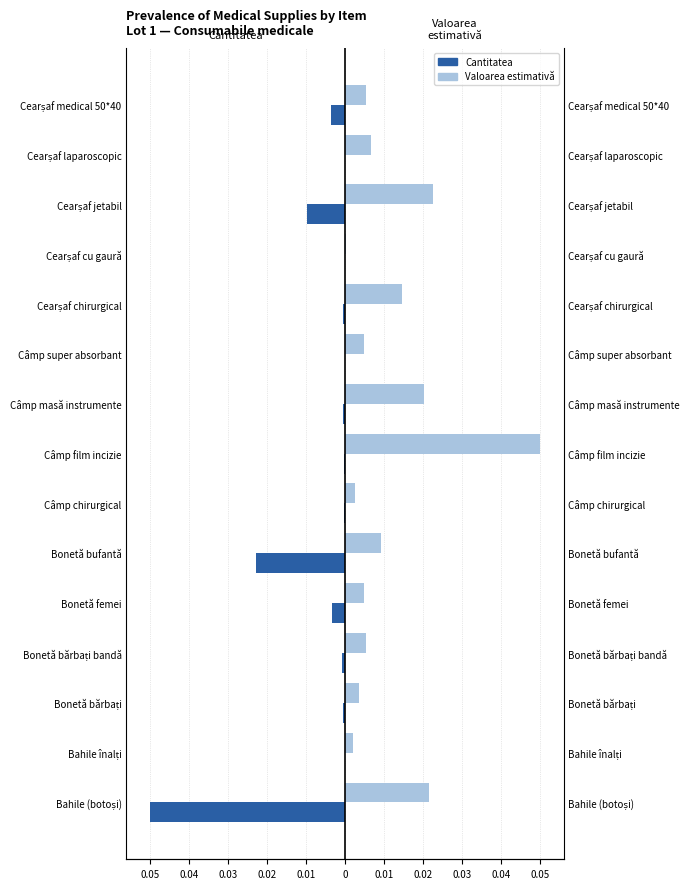

Where is Cantitatea nearest to the value 0?

Cearșaf cu gaură